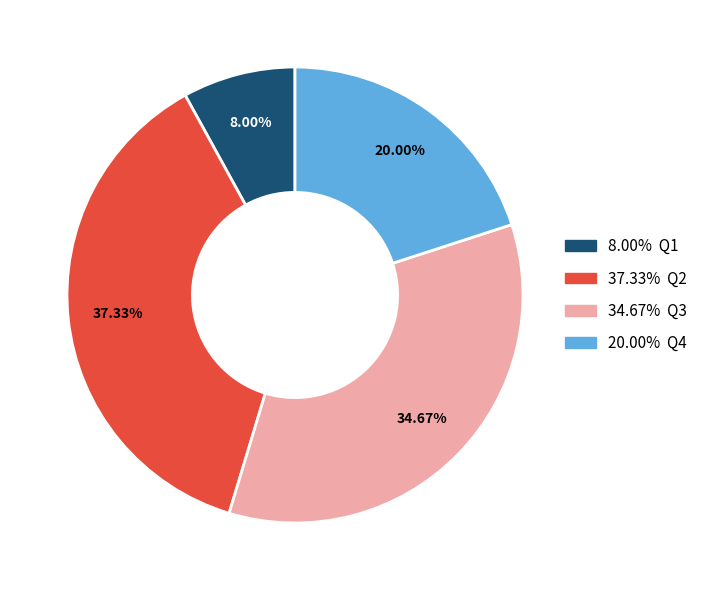

Does any single category account for the majority?

No